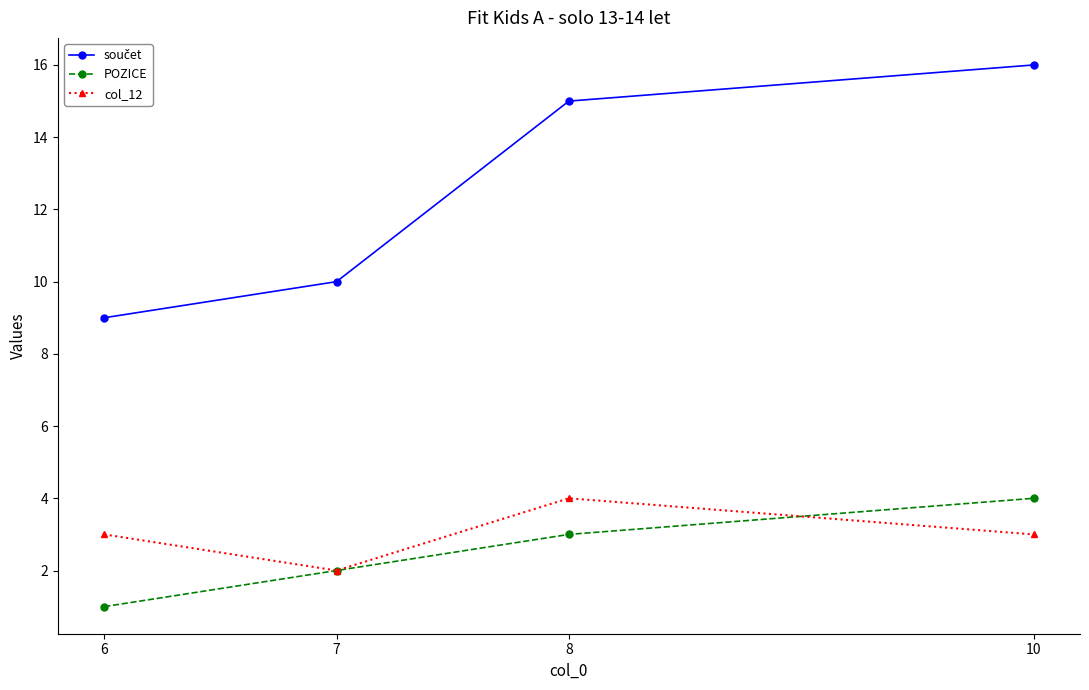

The col_12 series shows 4 at 7. True or false?

False